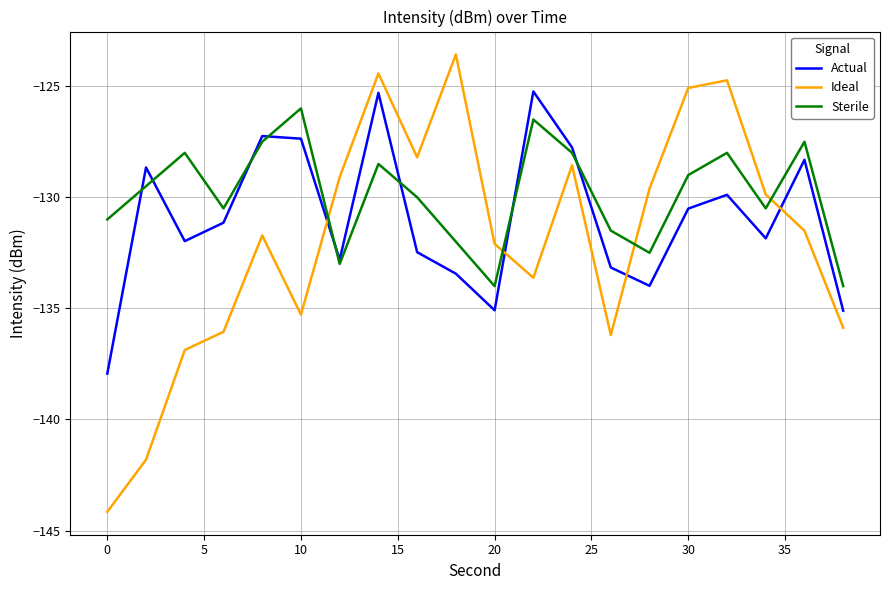

What is the maximum value shown in the chart?

-123.6